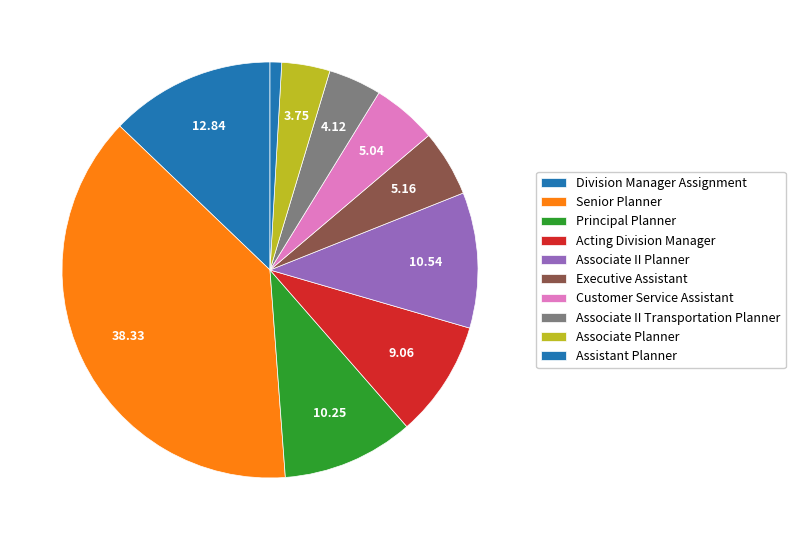

How many segments does this pie chart have?

10